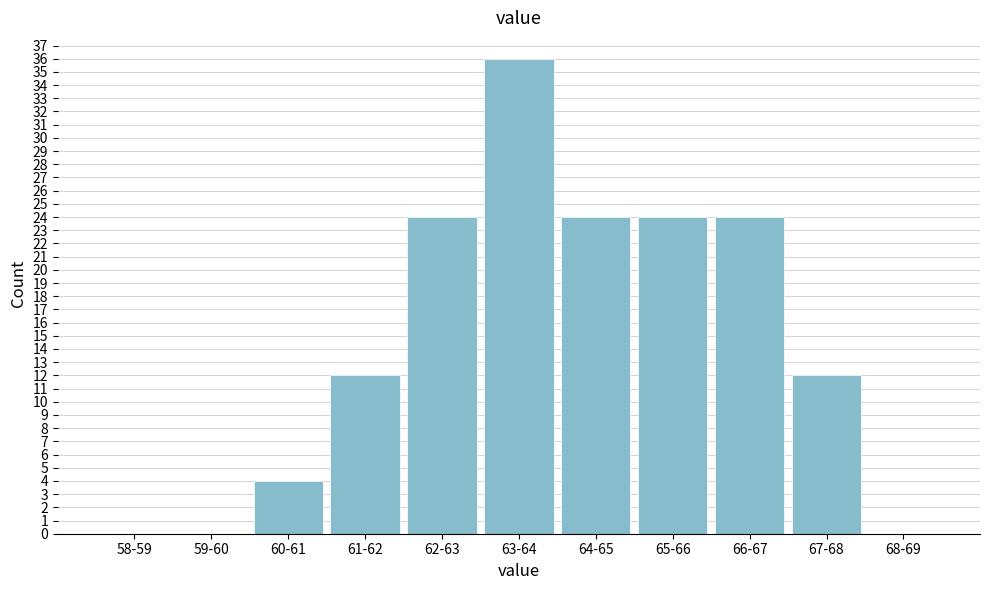

Reading left to right, list all the values displayed in this chart.

58-59=0	59-60=0	60-61=4	61-62=12	62-63=24	63-64=36	64-65=24	65-66=24	66-67=24	67-68=12	68-69=0